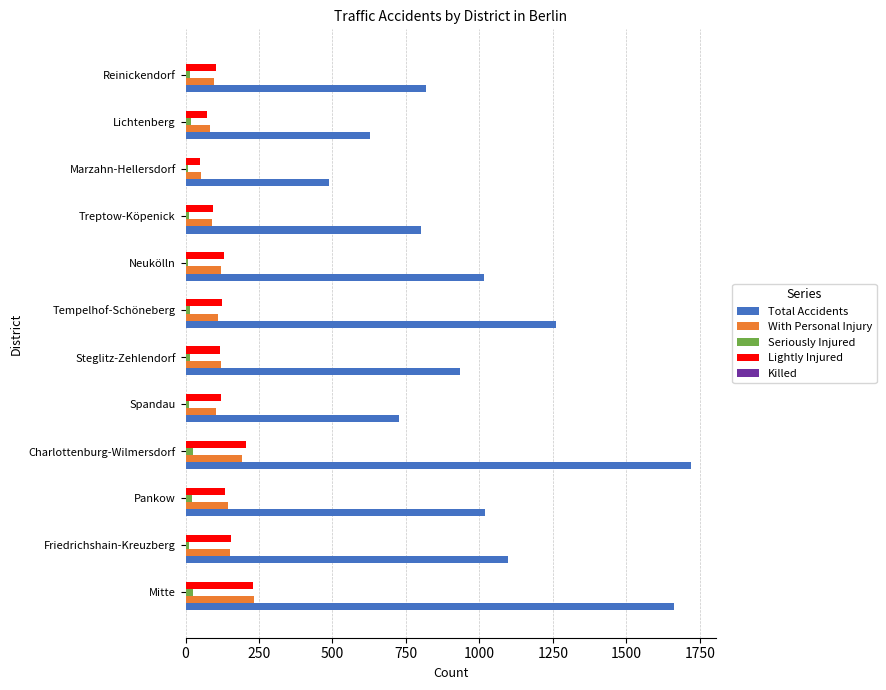

Which series changed the most between Tempelhof-Schöneberg and Marzahn-Hellersdorf?

Total Accidents